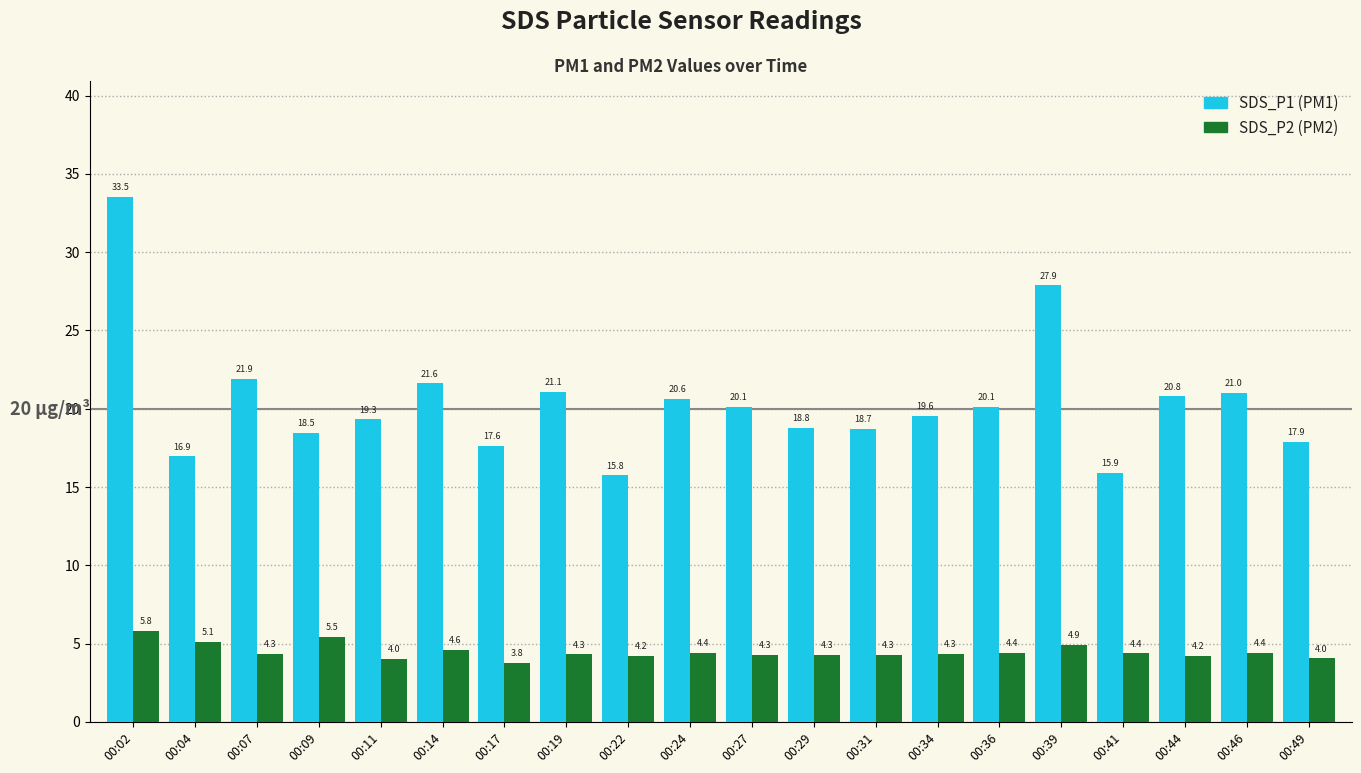

What is the difference between the highest and lowest values at 00:39?

23.0